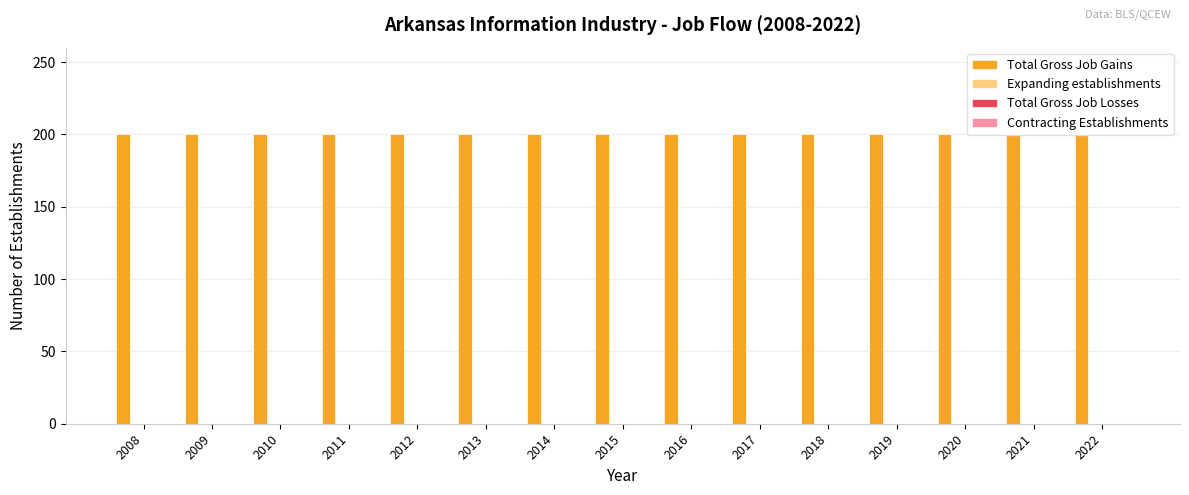

How many bars are there in each group?

4